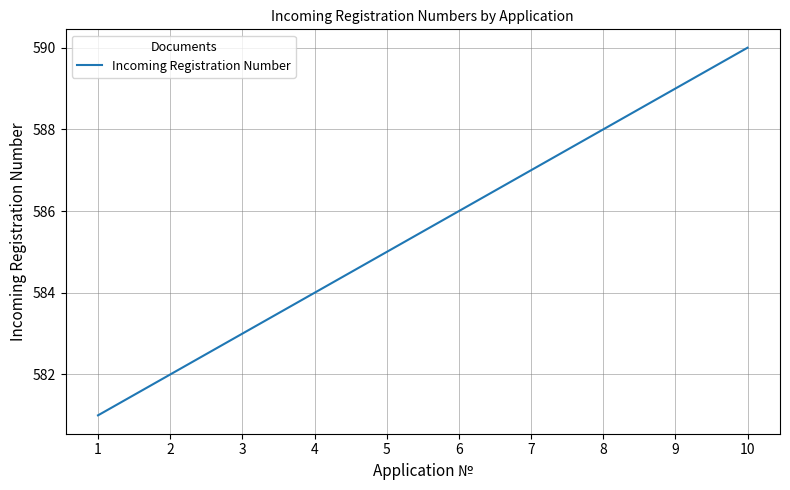

Between 3 and 9, which is larger?

9